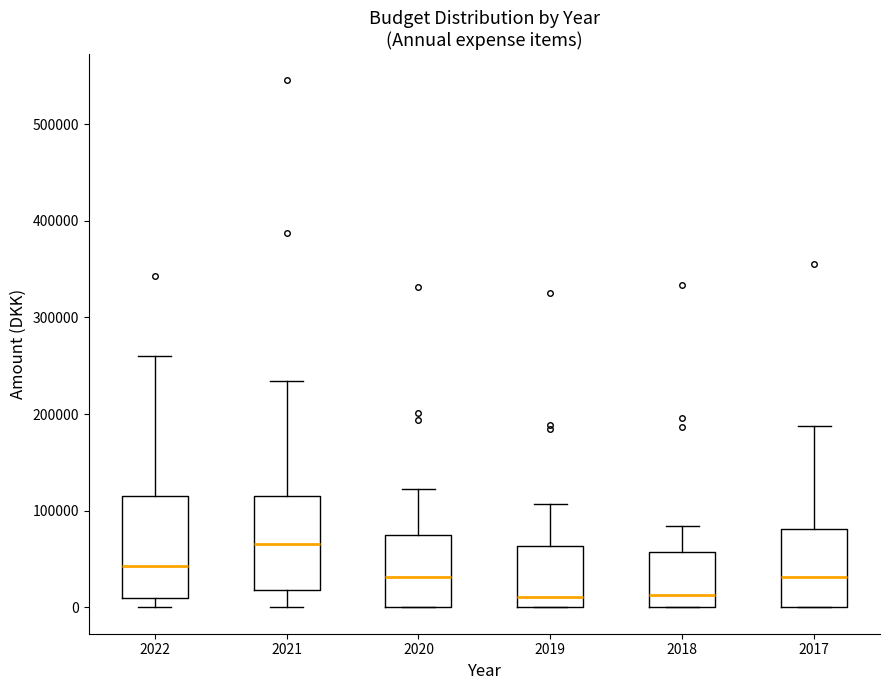

Where is the upper edge of the box at x = 2019 on the y-axis? The values are not printed on the chart, so give them approximately, as read against the axis.

60000